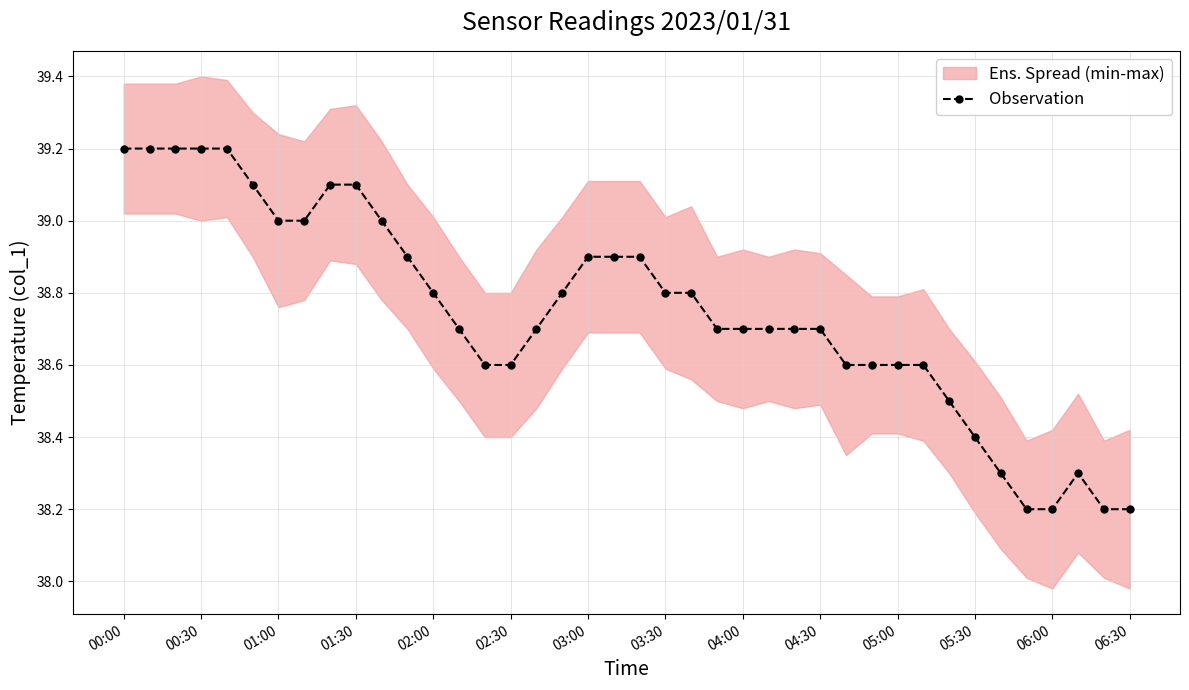

What is the difference between the maximum and minimum values?

1.0